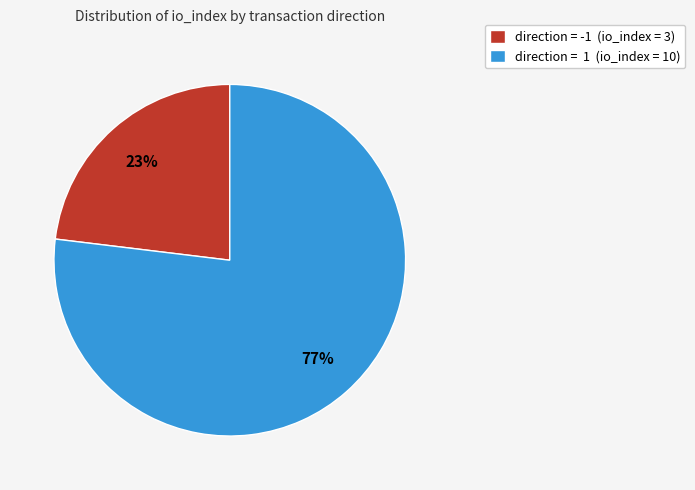

What is the smallest slice in the pie chart?

direction = -1 (io_index = 3)